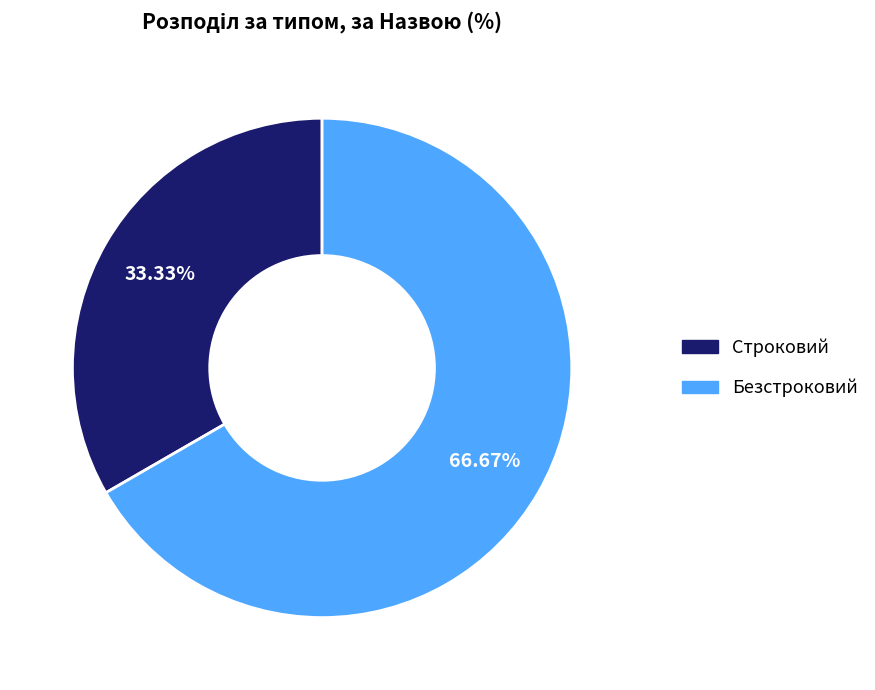

To the nearest percent, what percentage of the pie is Строковий?

33%